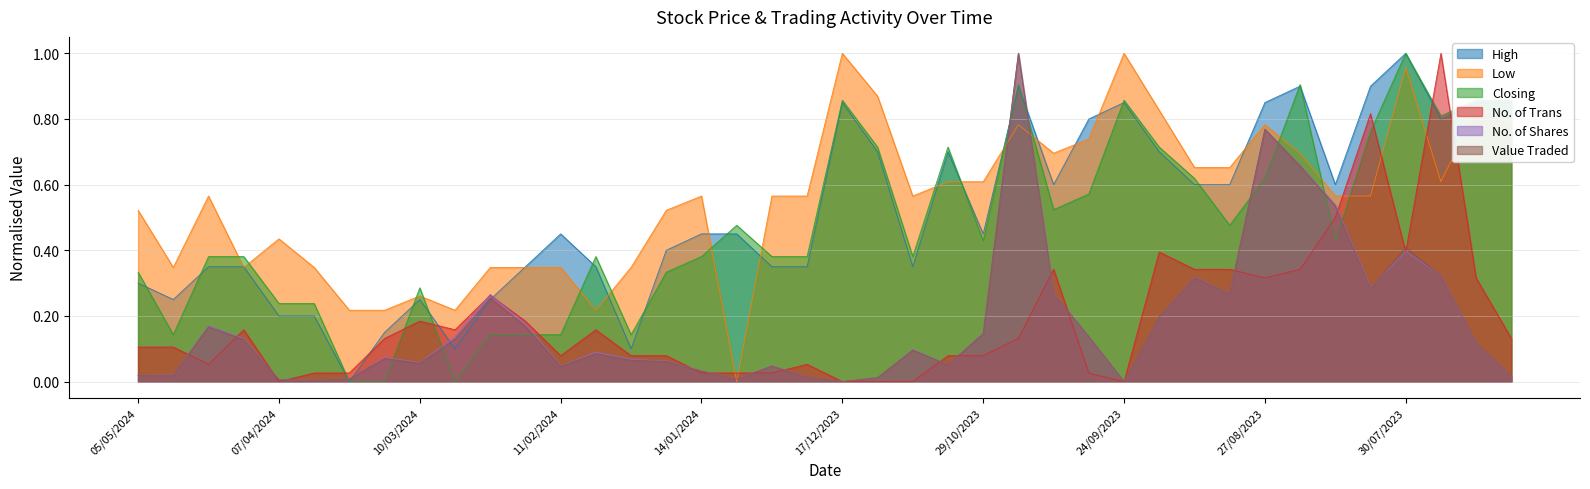

What is the average value of the Low series?

0.6